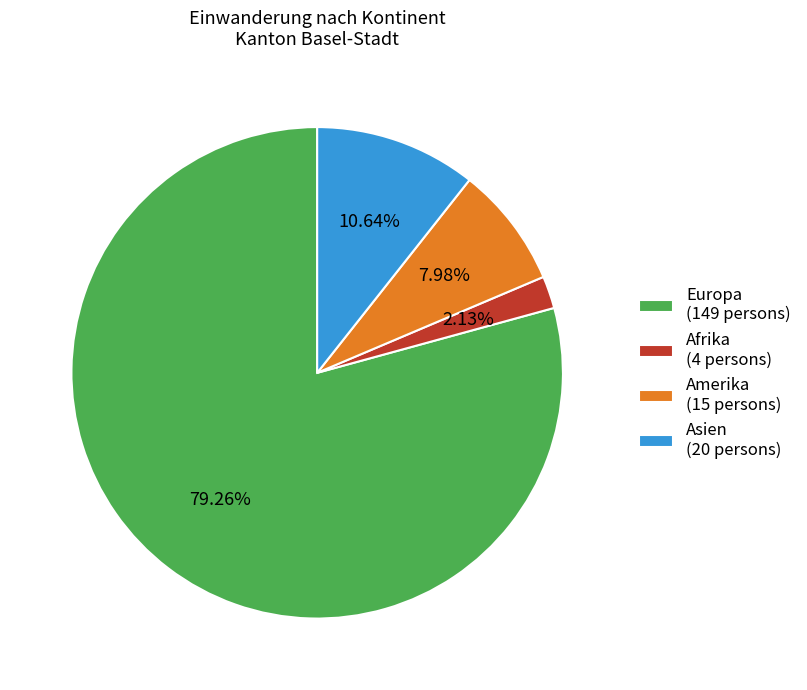

Rank the categories by value from highest to lowest.

Europa (149 persons), Asien (20 persons), Amerika (15 persons), Afrika (4 persons)